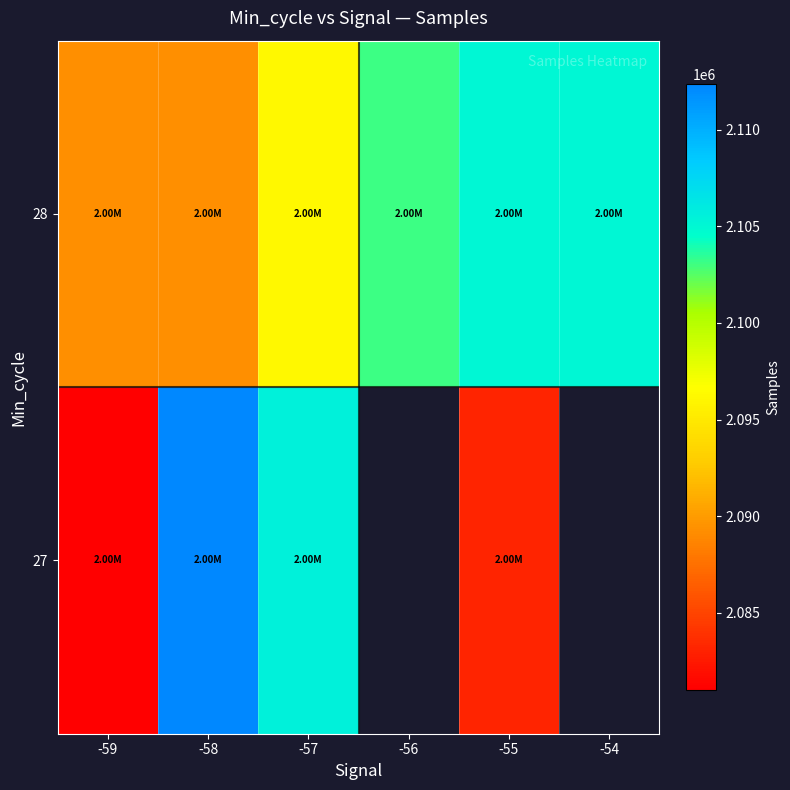

What value does the 27 series have at -59?

2081003.0